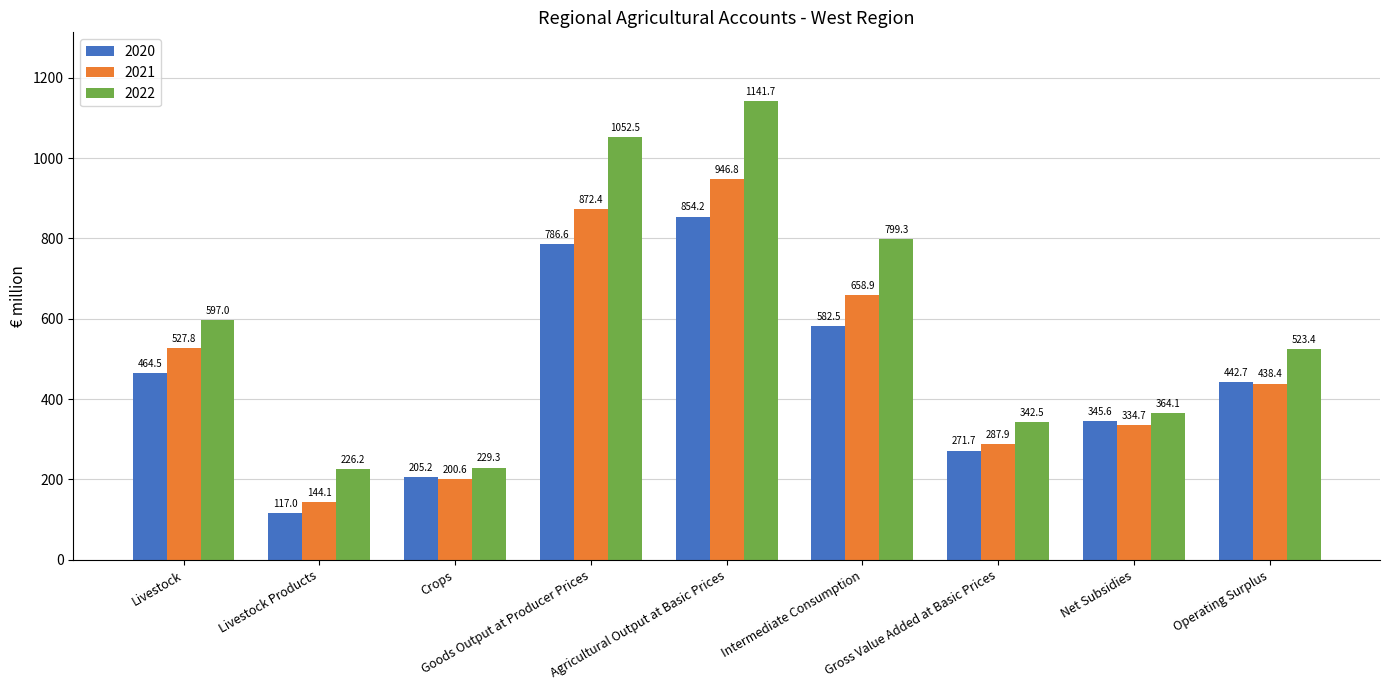

Which category has the lowest value in the 2021 series?

Livestock Products